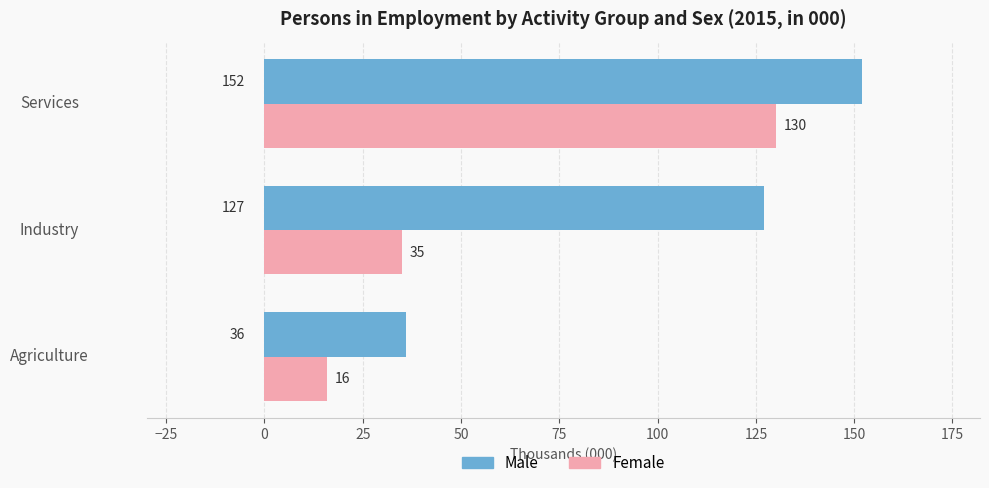

What is the smallest value displayed?

16